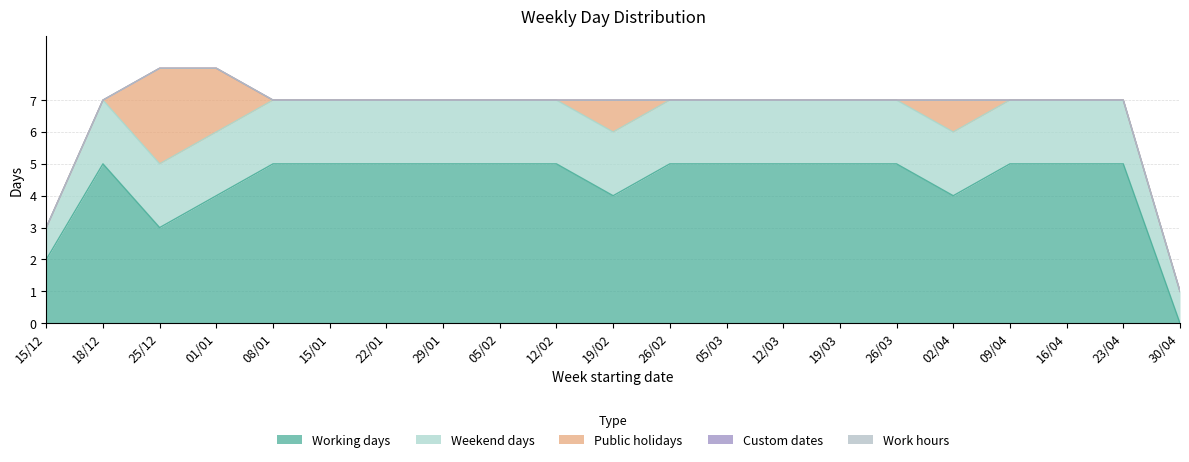

At which label is Work hours closest to 0?

15/12